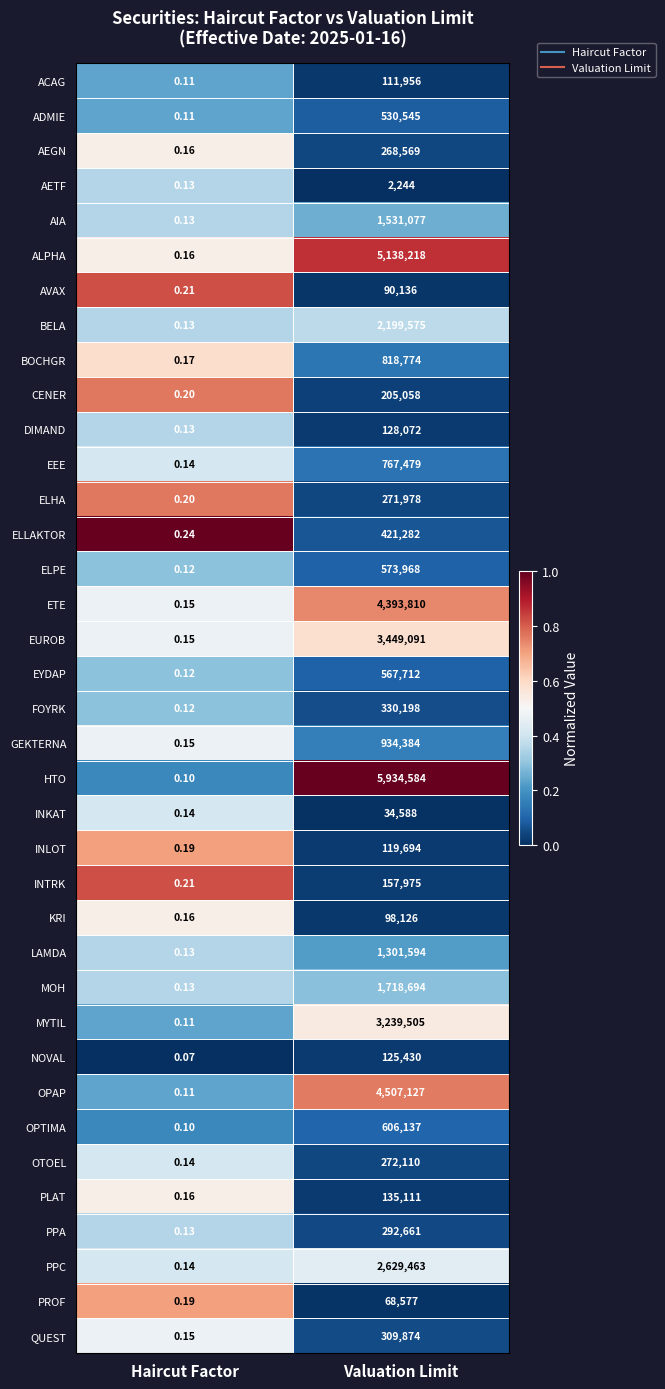

At which category is the sum across all series the highest?

Valuation Limit